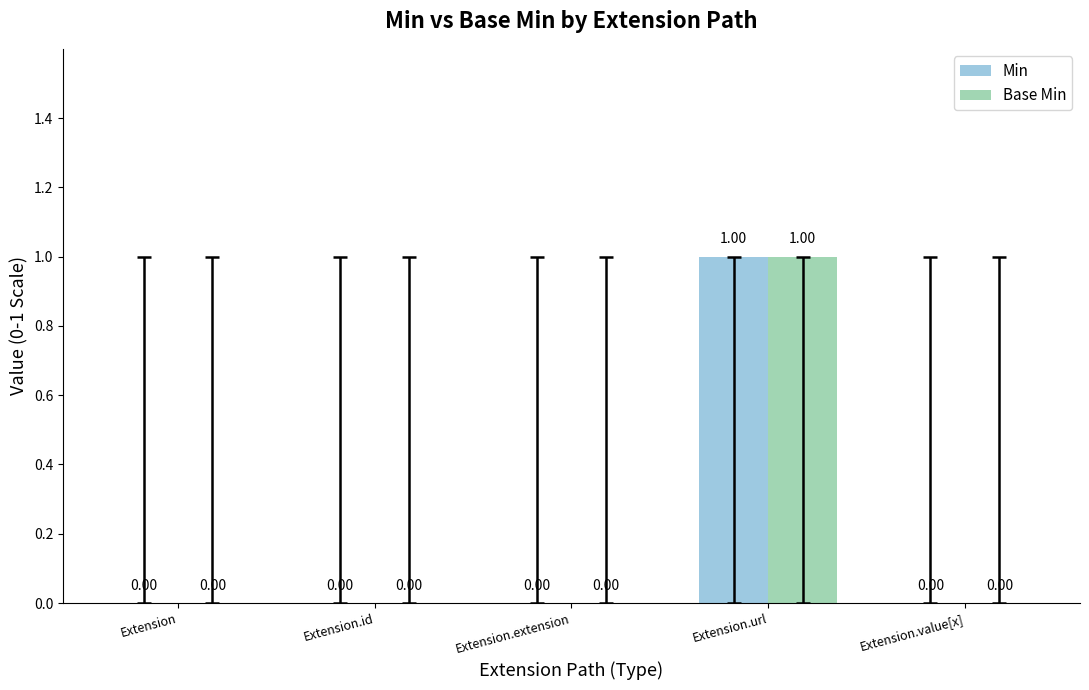

How many groups of bars are there?

5